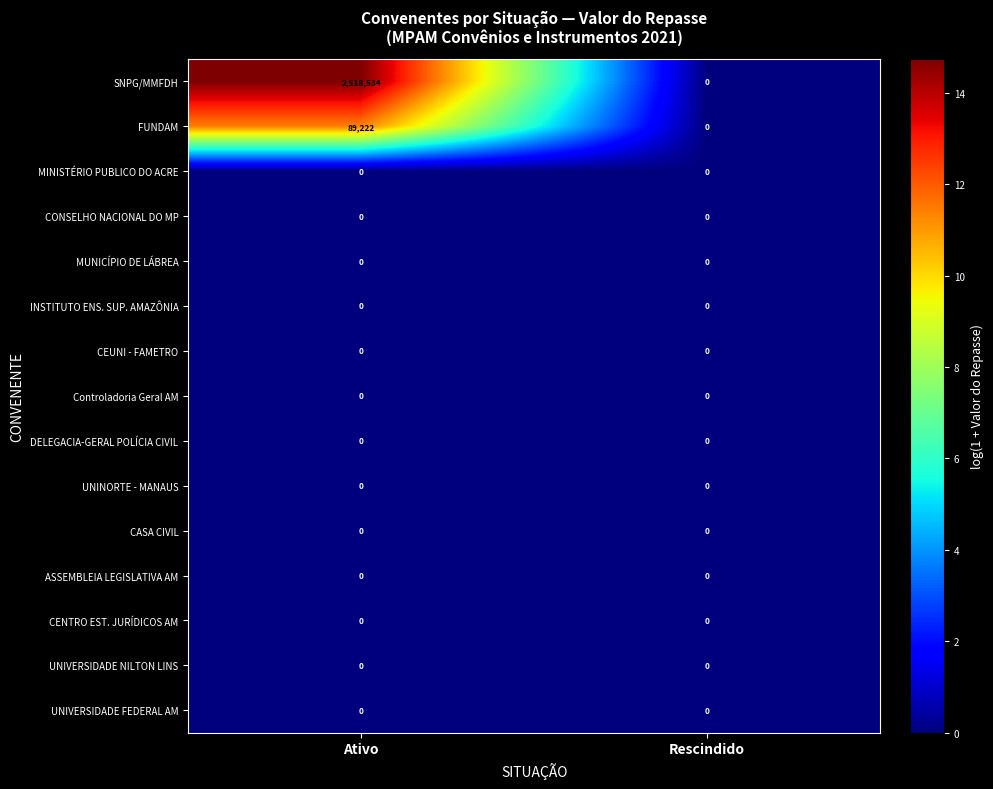

Which label corresponds to the largest value in the chart?

Ativo